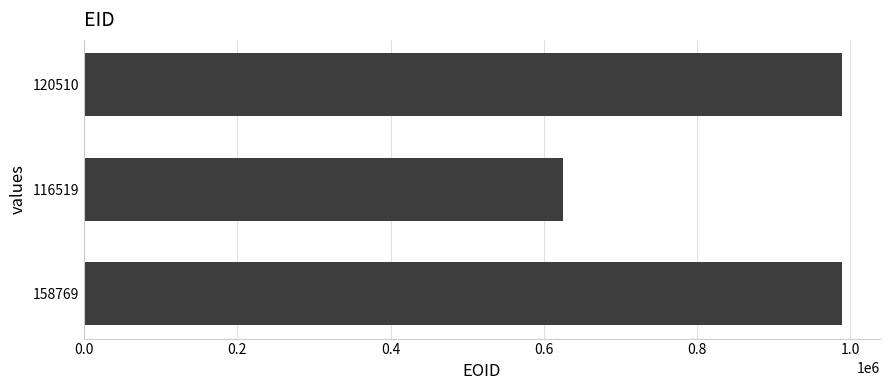

How many bars are there in total?

3